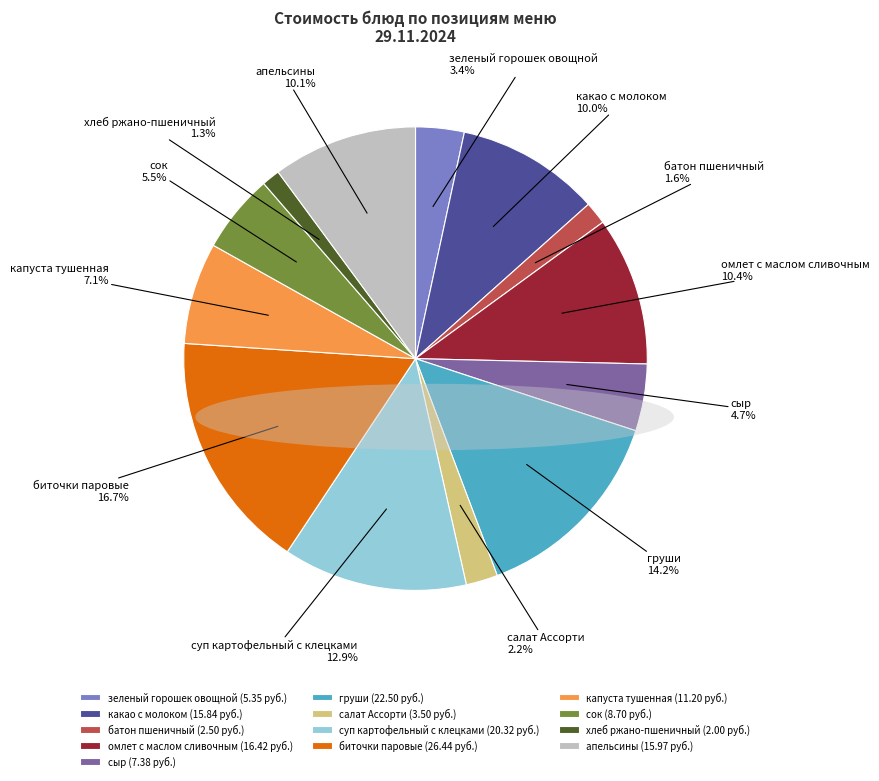

What is the largest slice in the pie chart?

биточки паровые